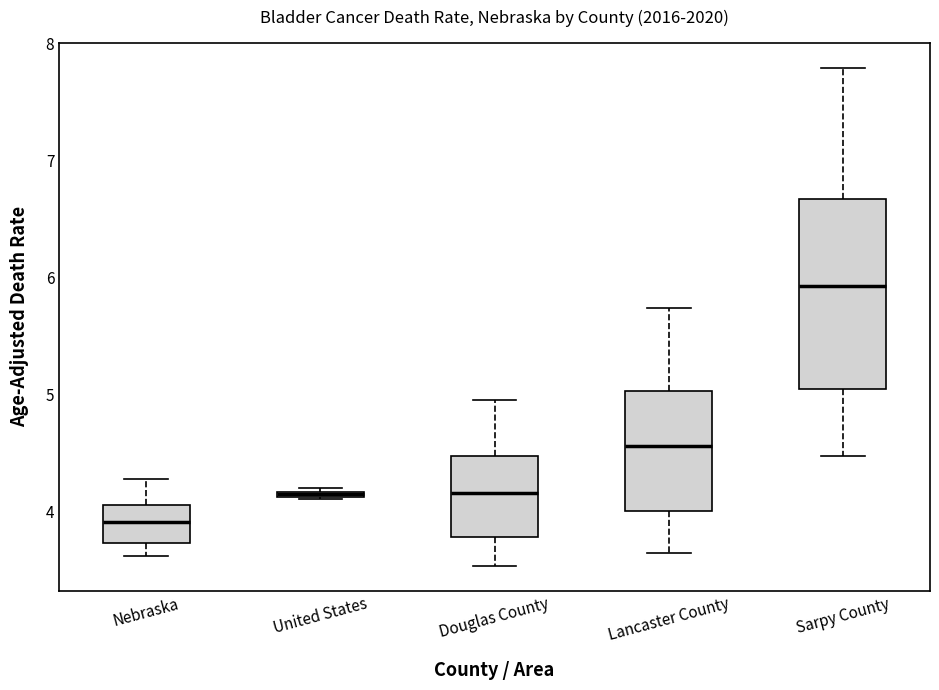

Which box is the tallest, from its lower edge to its upper edge?

Sarpy County